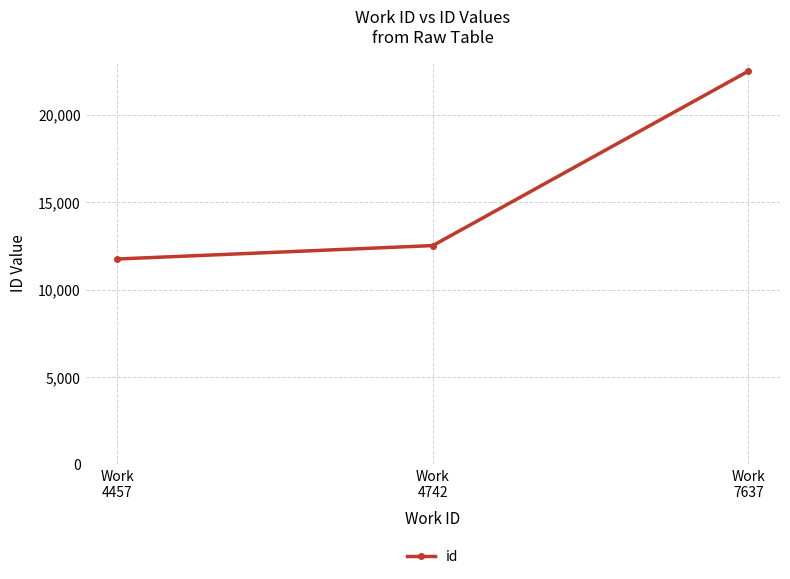

What is the ratio of the value at Work
7637 to the value at Work
4457?

1.9